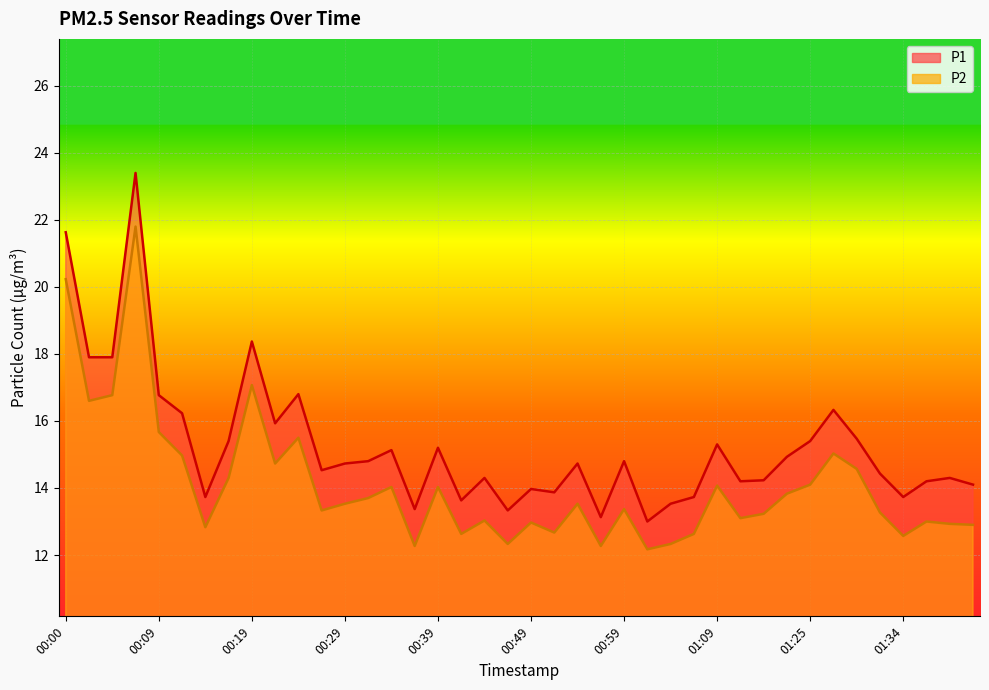

The P2 series shows 3.6 at 00:49. True or false?

False